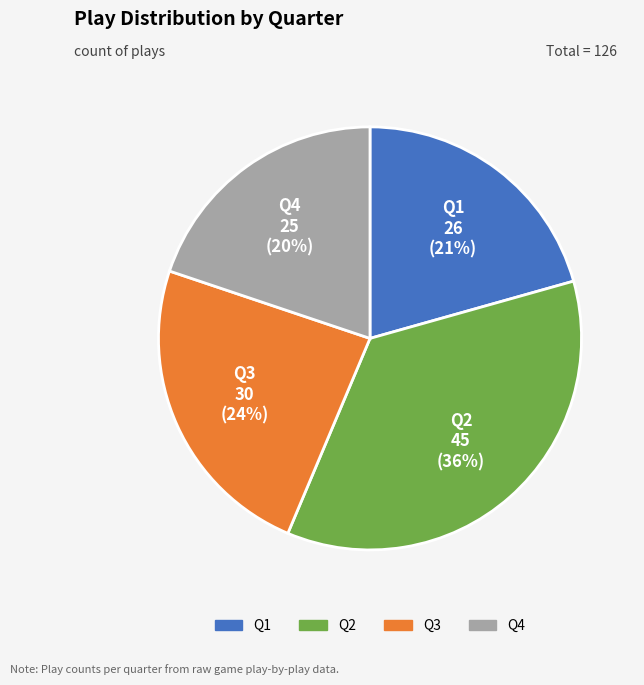

What is the ratio of the value at Q1 to the value at Q2?

0.6